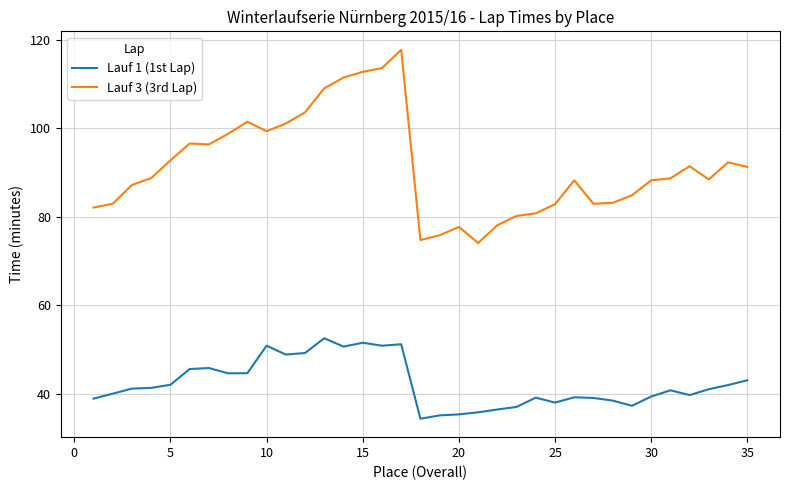

Count the number of categories in the chart.

35